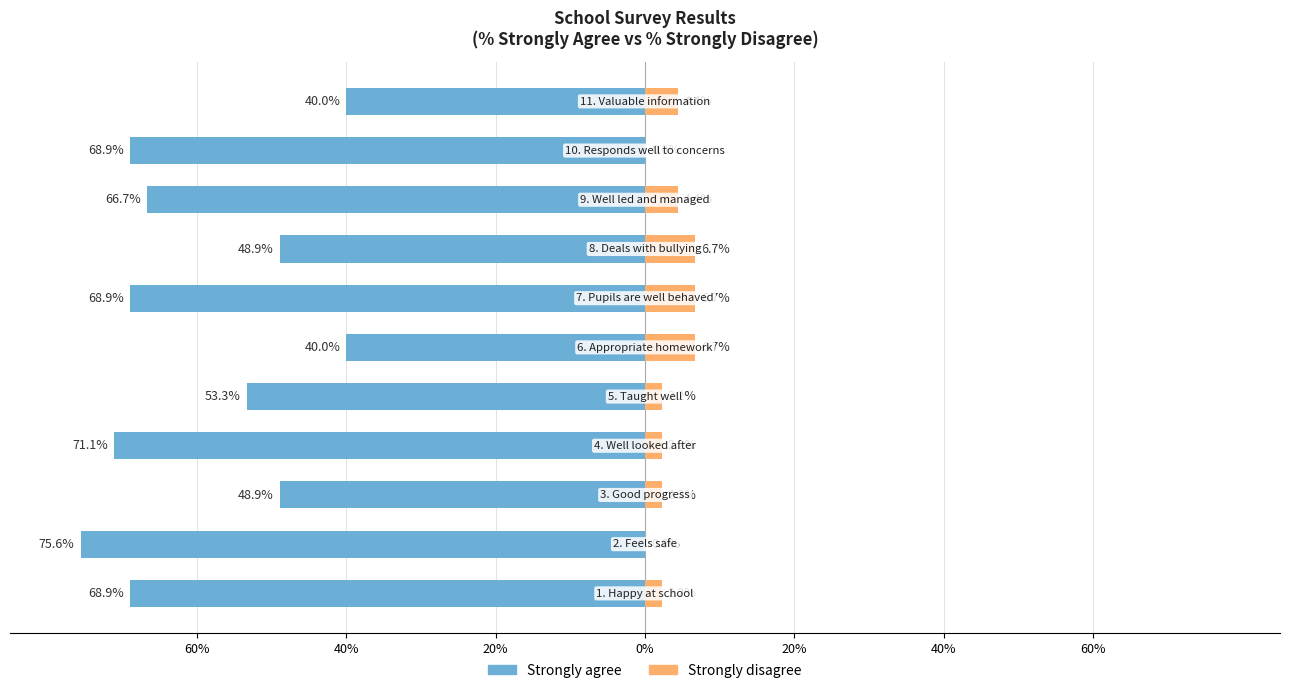

Which series changed the most between 40% and 20%?

Strongly agree